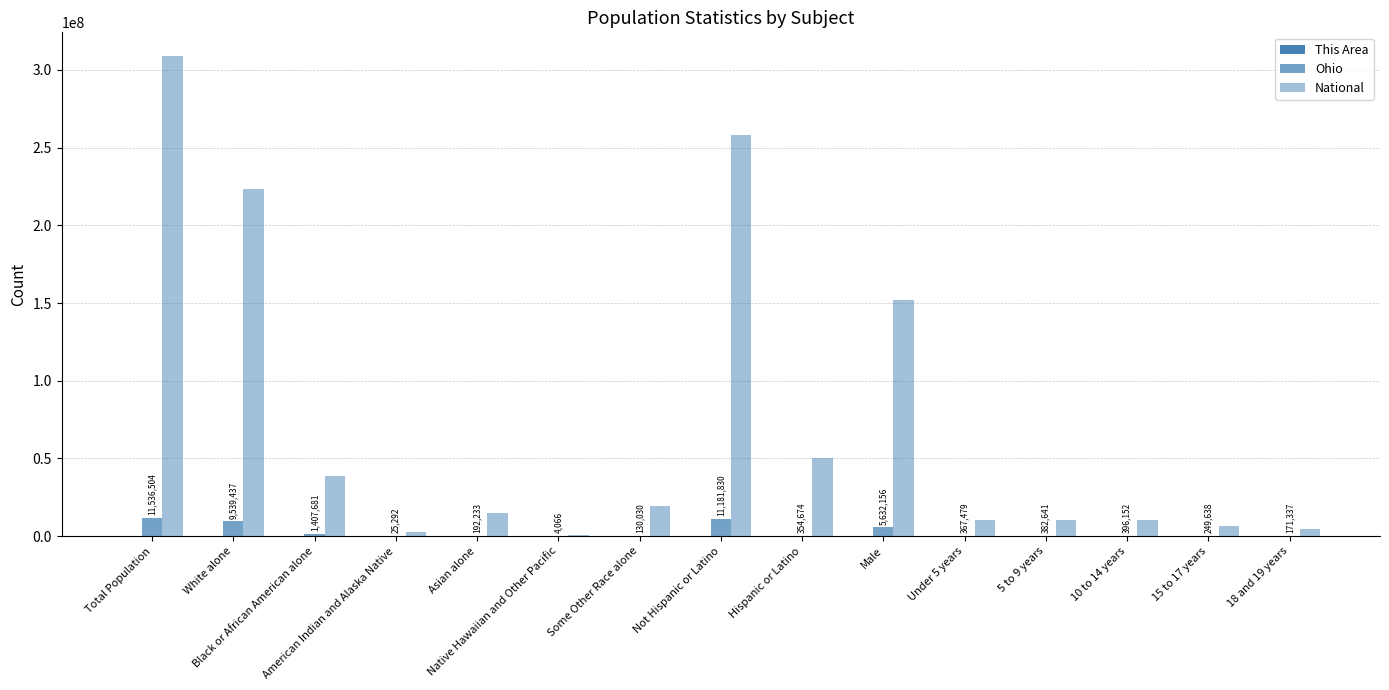

Reading left to right, extract all data points from this chart.

This Area: Total Population=975	White alone=952	Black or African American alone=5	American Indian and Alaska Native=1	Asian alone=4	Native Hawaiian and Other Pacific=2	Some Other Race alone=11	Not Hispanic or Latino=967	Hispanic or Latino=8	Male=492	Under 5 years=38	5 to 9 years=43	10 to 14 years=45	15 to 17 years=16	18 and 19 years=15
Ohio: Total Population=11536504	White alone=9539437	Black or African American alone=1407681	American Indian and Alaska Native=25292	Asian alone=192233	Native Hawaiian and Other Pacific=4066	Some Other Race alone=130030	Not Hispanic or Latino=11181830	Hispanic or Latino=354674	Male=5632156	Under 5 years=367479	5 to 9 years=382641	10 to 14 years=396152	15 to 17 years=249638	18 and 19 years=171337
National: Total Population=308745538	White alone=223553265	Black or African American alone=38929319	American Indian and Alaska Native=2932248	Asian alone=14674252	Native Hawaiian and Other Pacific=540013	Some Other Race alone=19107368	Not Hispanic or Latino=258267944	Hispanic or Latino=50477594	Male=151781326	Under 5 years=10319427	5 to 9 years=10389638	10 to 14 years=10579862	15 to 17 years=6656209	18 and 19 years=4647457